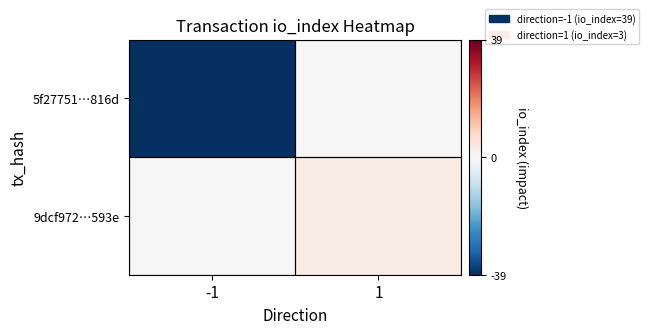

At 1, list the series in order from smallest to largest.

5f27751…816d, 9dcf972…593e